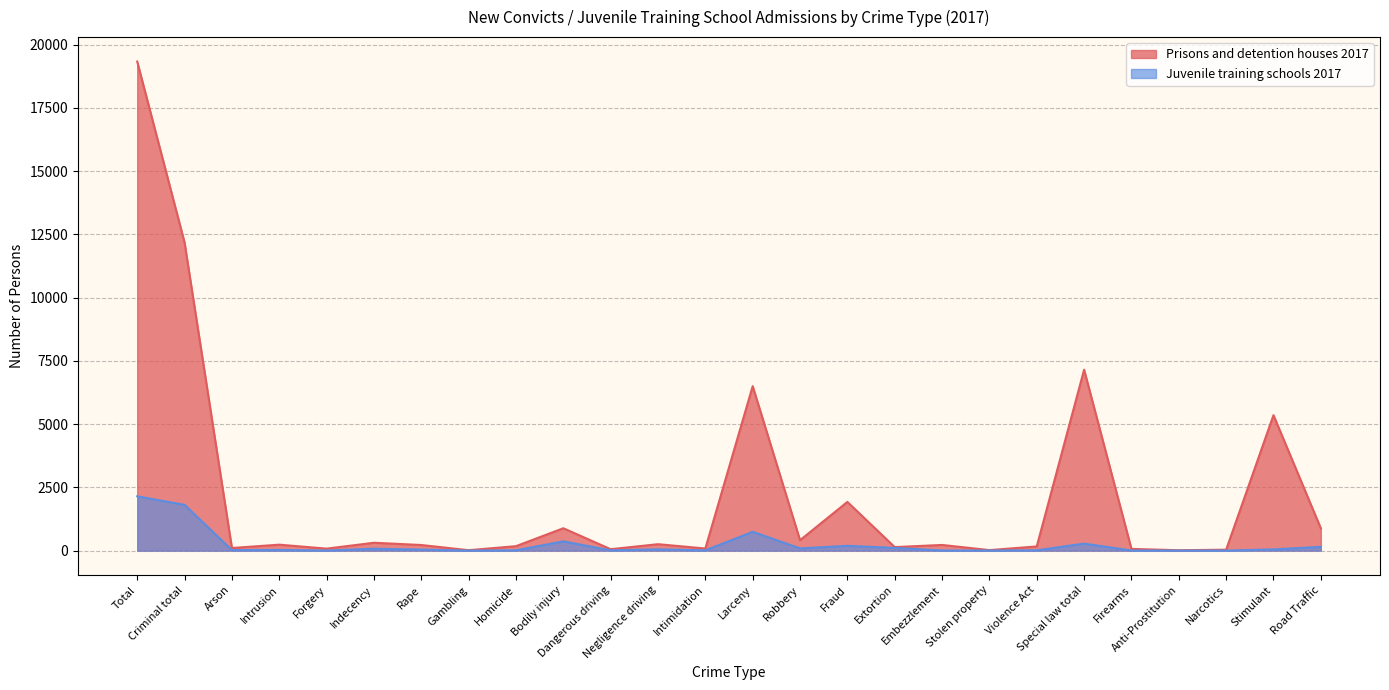

At which category does Prisons and detention houses 2017 reach its first local peak?

Intrusion